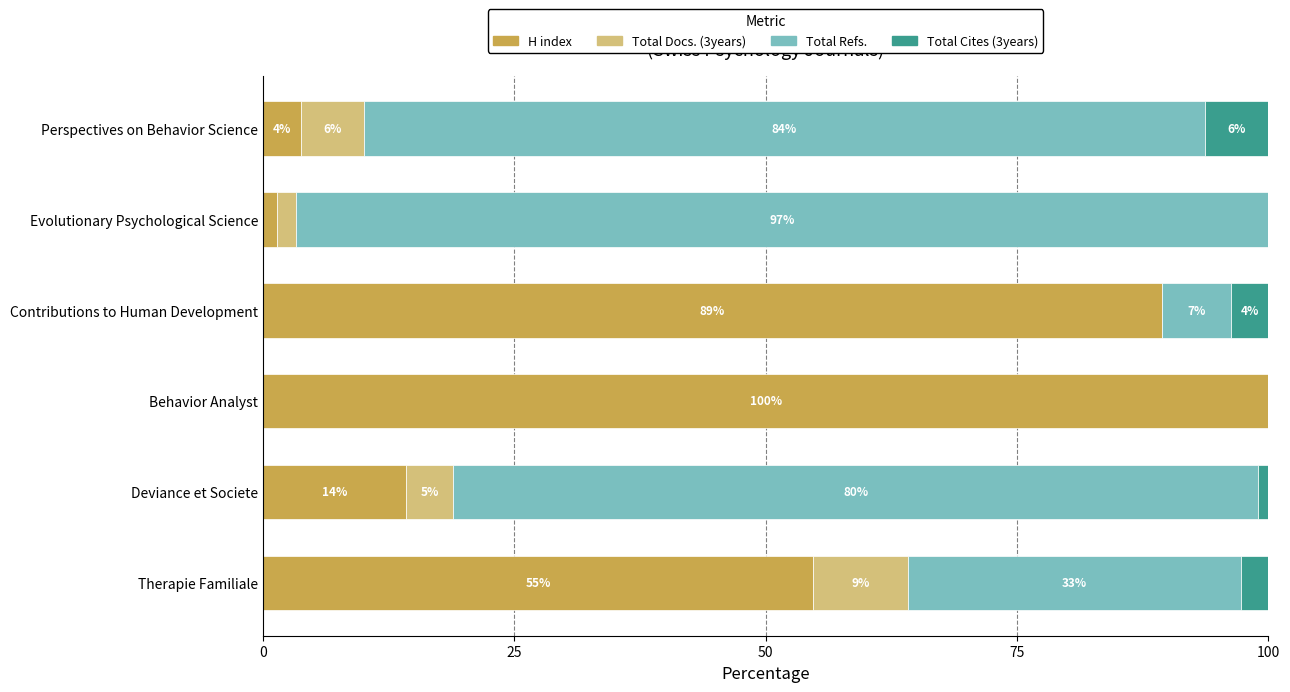

What are all the series names shown in the legend?

H index, Total Docs. (3years), Total Refs., Total Cites (3years)